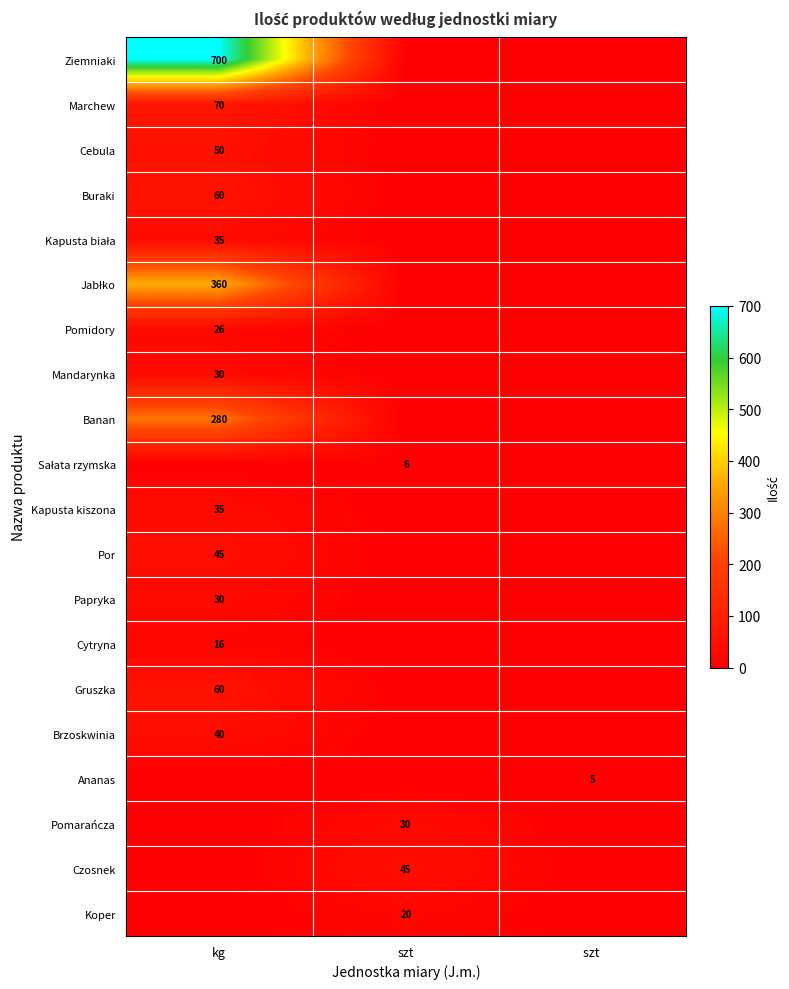

The Buraki series shows 60 at kg. True or false?

True